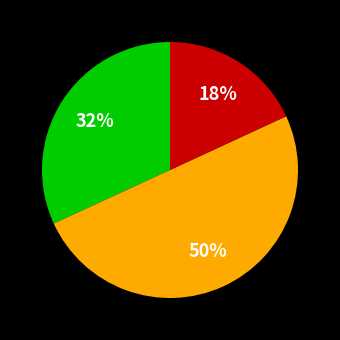

To the nearest percent, what is the average slice percentage?

33%